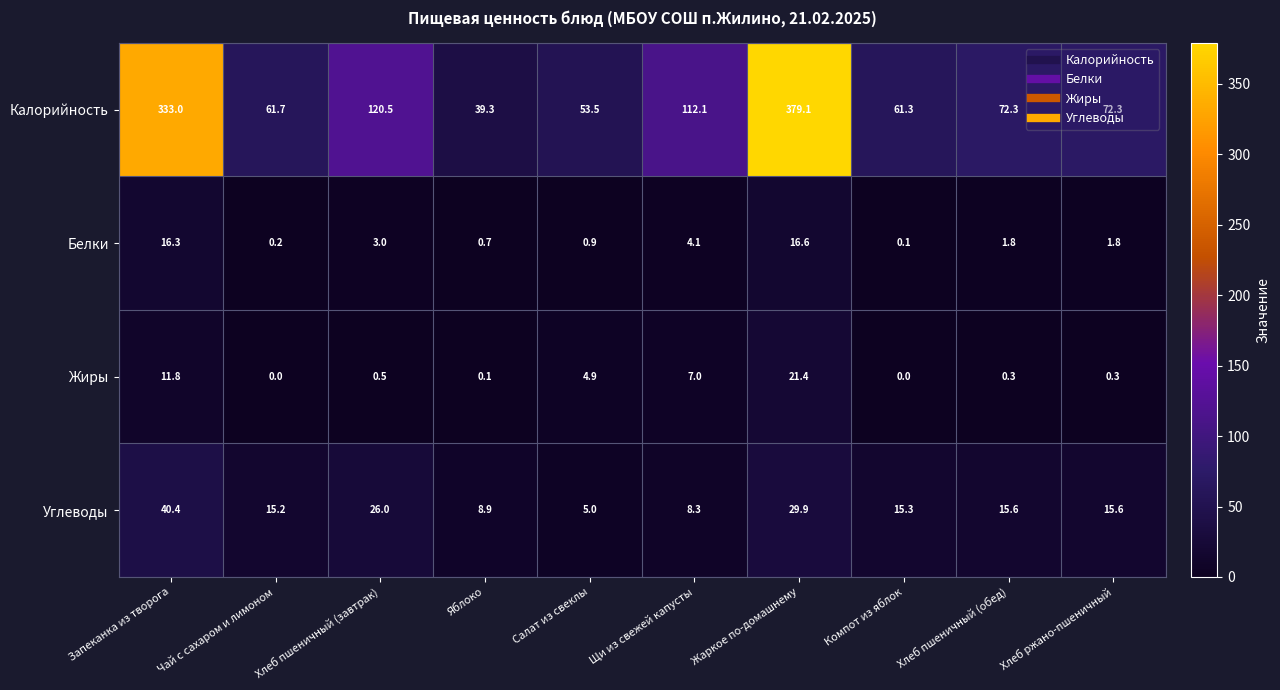

What is the spread (max minus min) of values at Хлеб пшеничный (обед)?

72.0